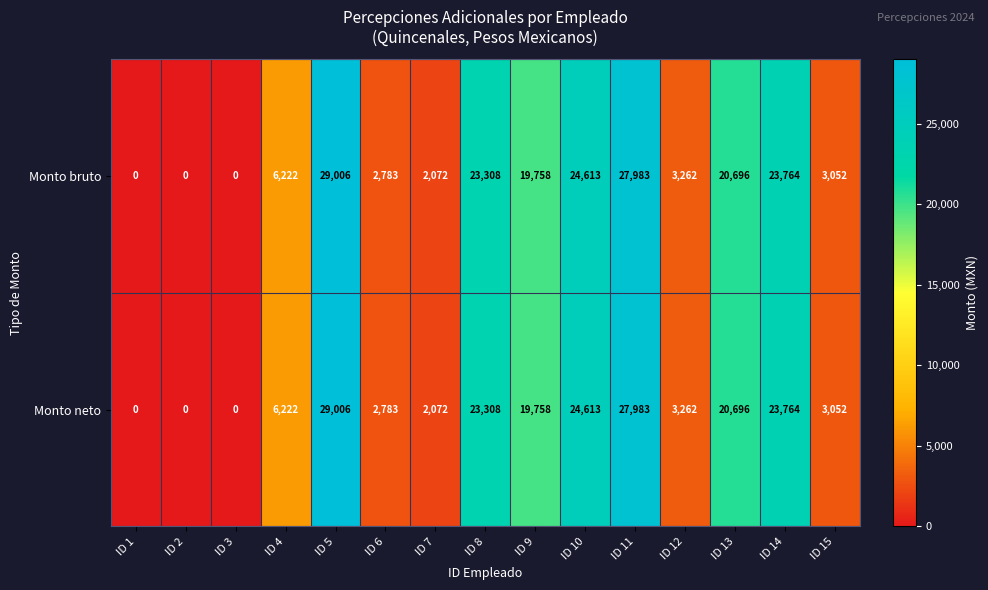

Read the Monto bruto value at ID 4, to the nearest 100.

6200